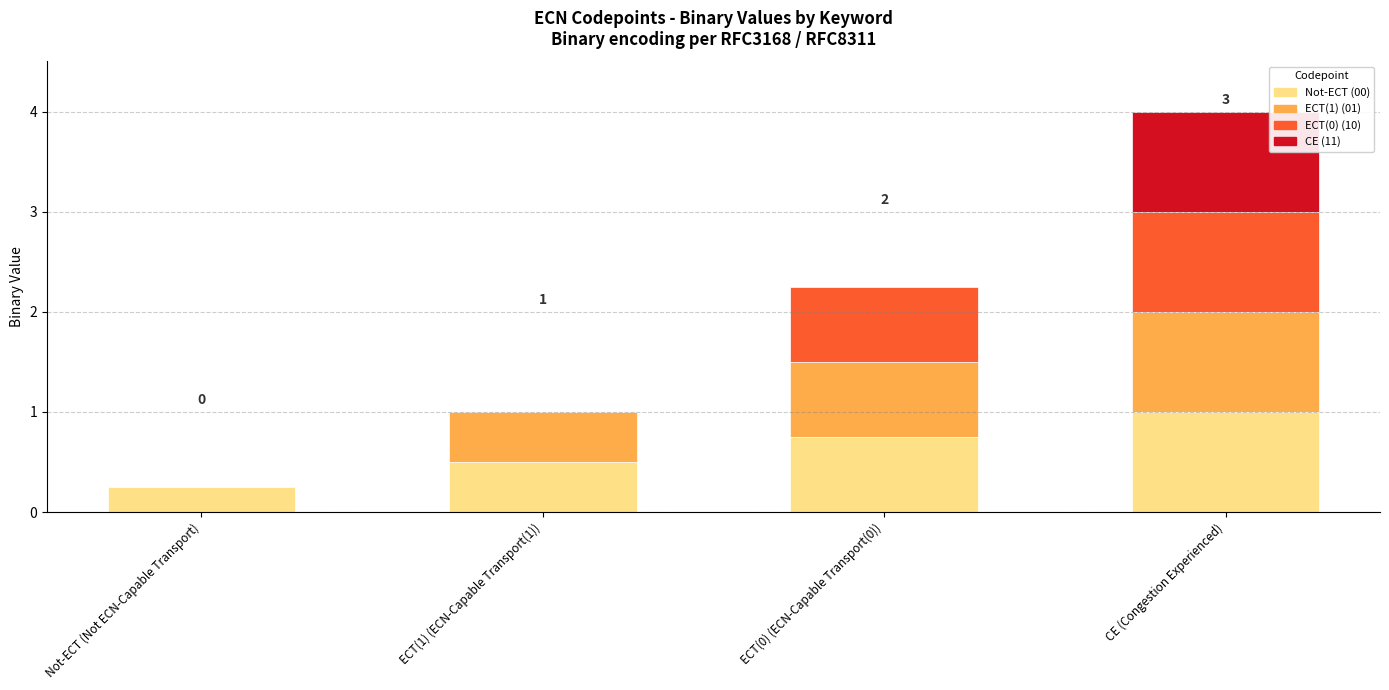

How many groups of bars are there?

4